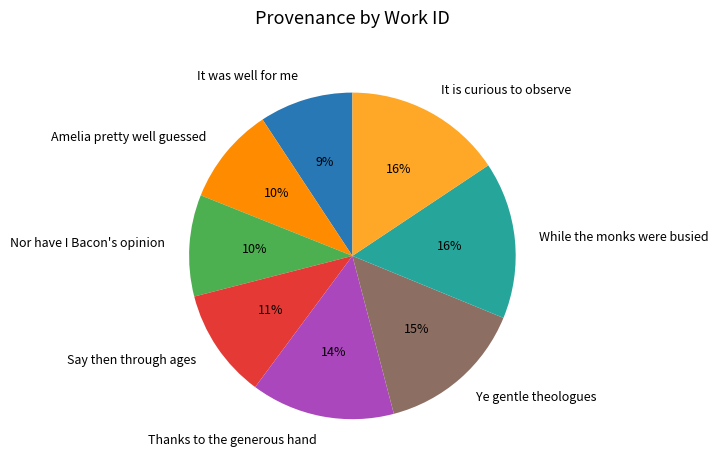

Is there any slice that represents more than half of the pie?

No